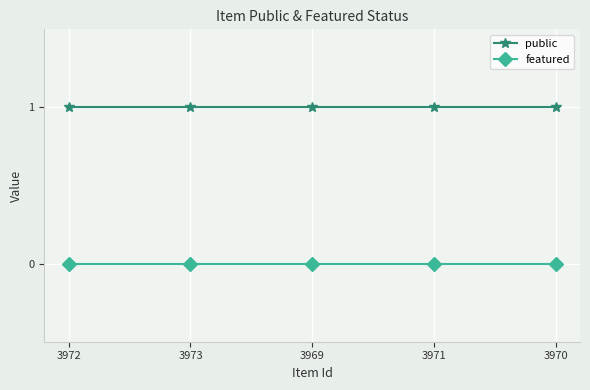

True or false: public and featured intersect in this chart.

False